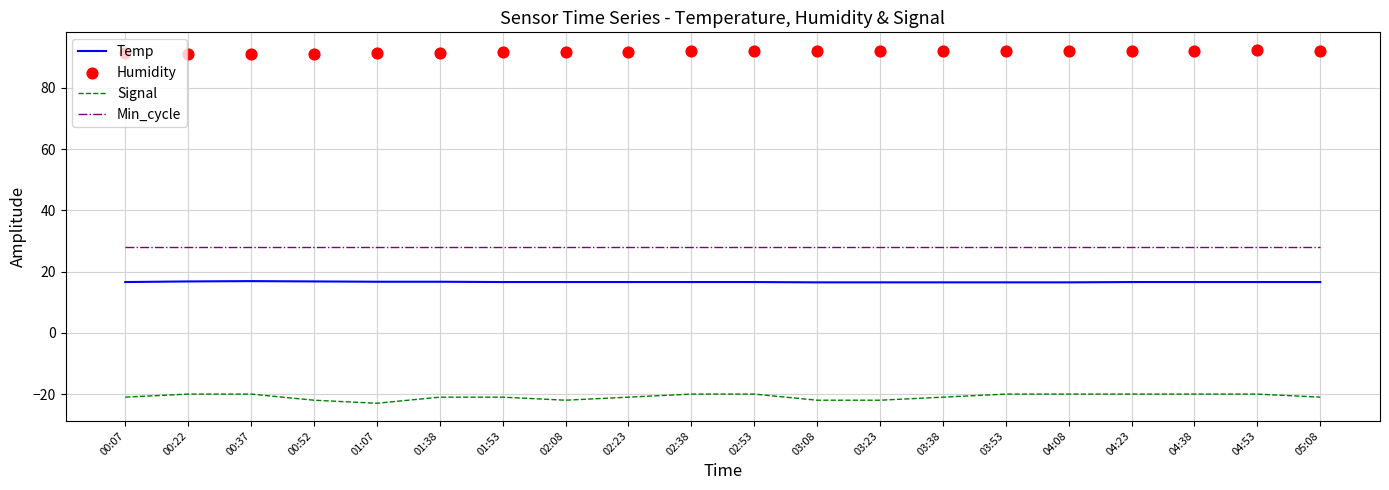

What are all the series names shown in the legend?

Temp, Signal, Min_cycle, Humidity